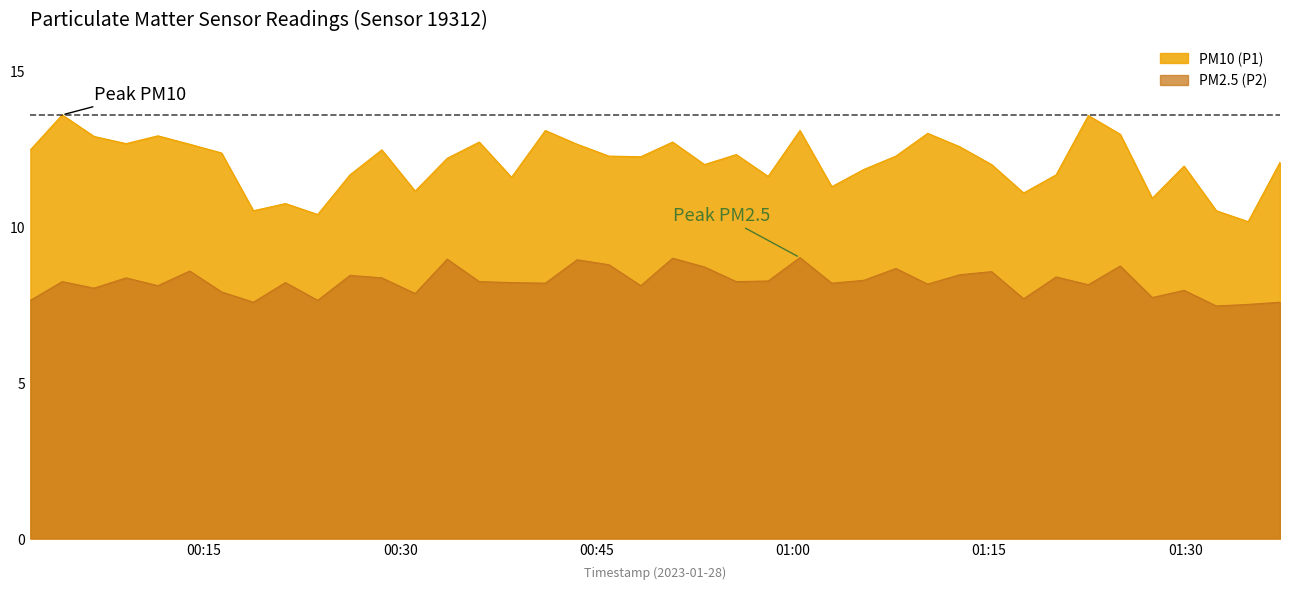

True or false: PM10 (P1) and PM2.5 (P2) intersect in this chart.

False